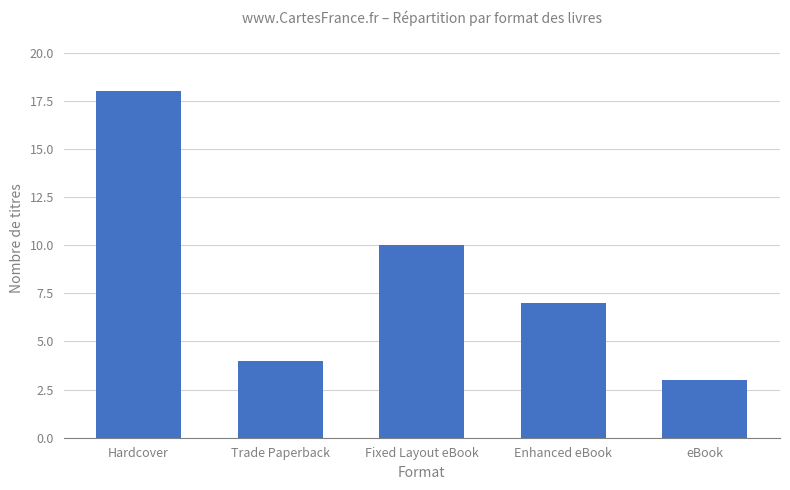

What is the label of the 5th bar from the left?

eBook